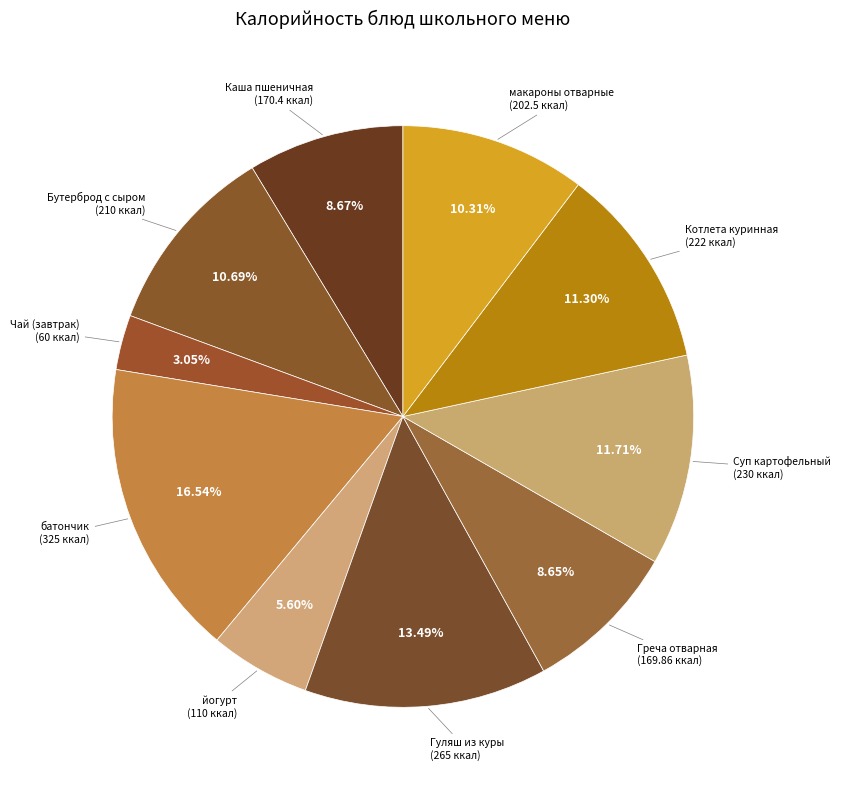

Which slice is the largest?

батончик